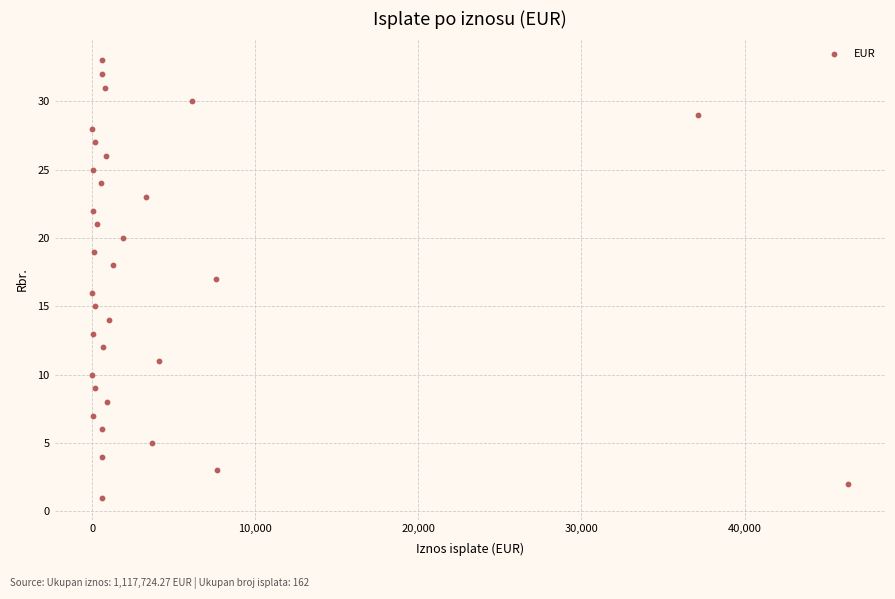

What is the range of Y values (max minus min)?

32